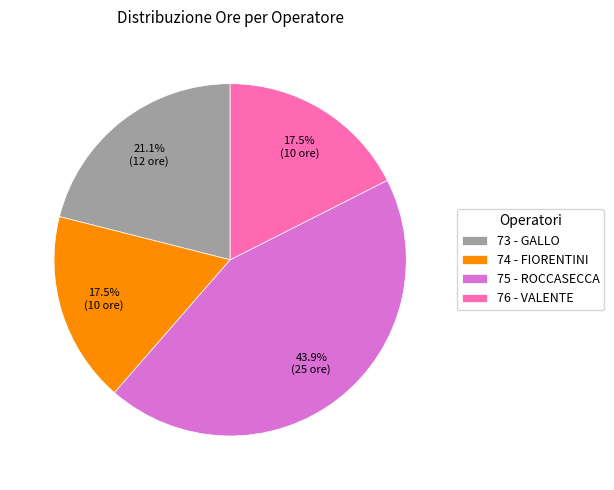

Which category has the biggest portion of the pie?

75 - ROCCASECCA